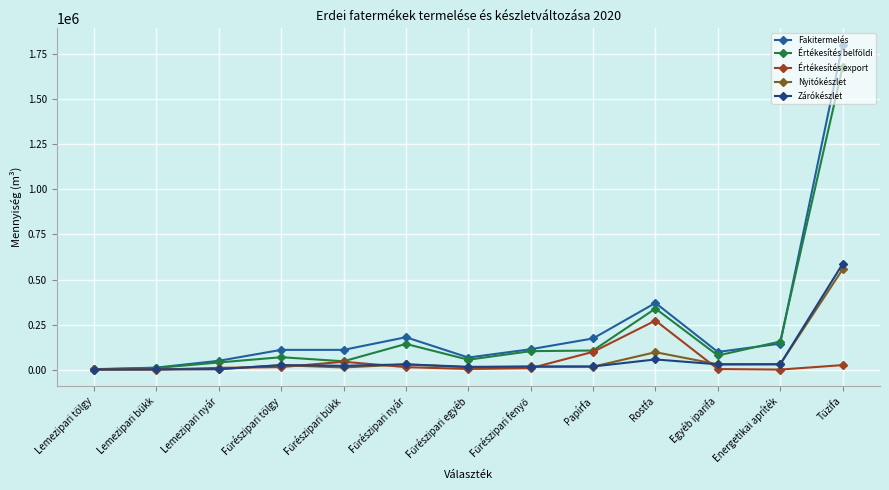

What is the average value of the Értékesítés belföldi series?

217080.5